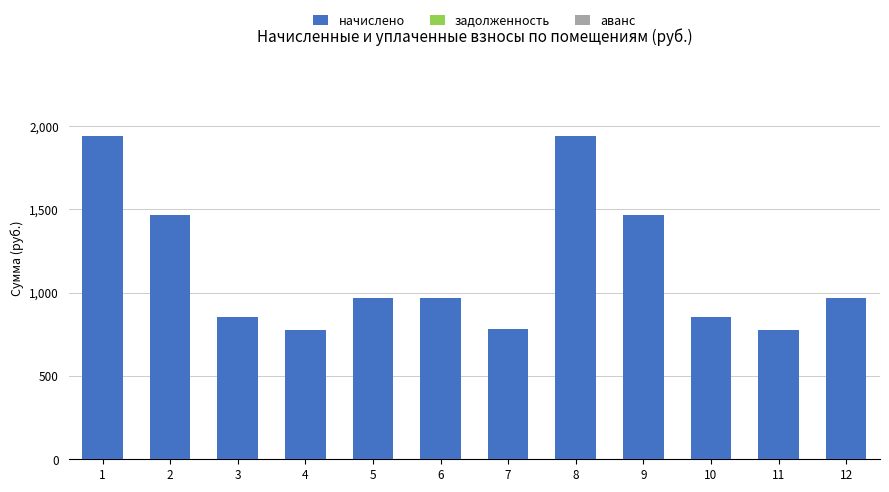

What is the change in value from 2 to 6?

-500.1